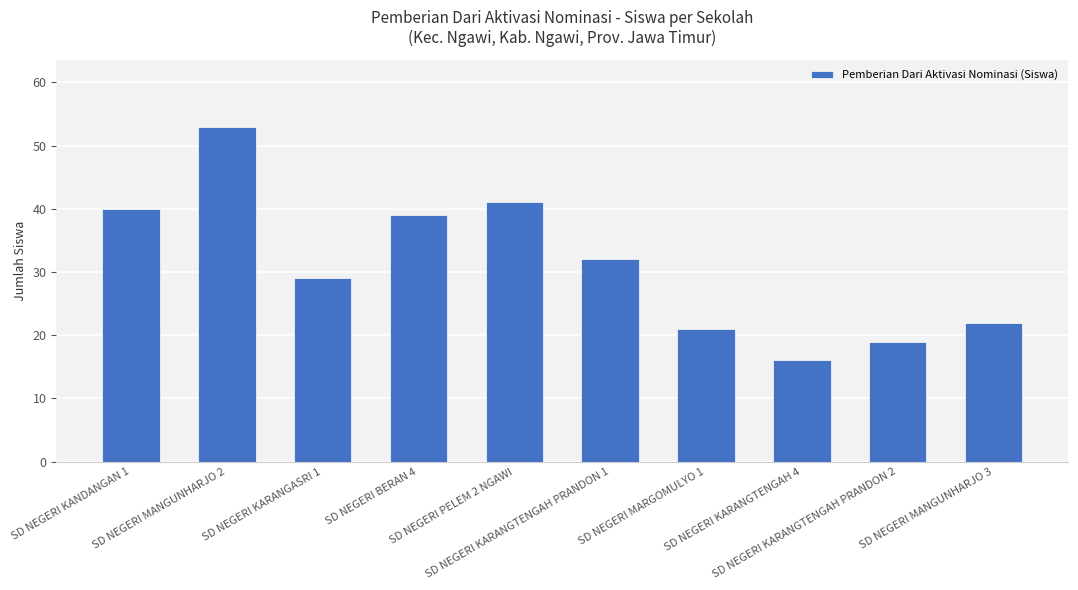

Where does the data first go above 32?

SD NEGERI KANDANGAN 1